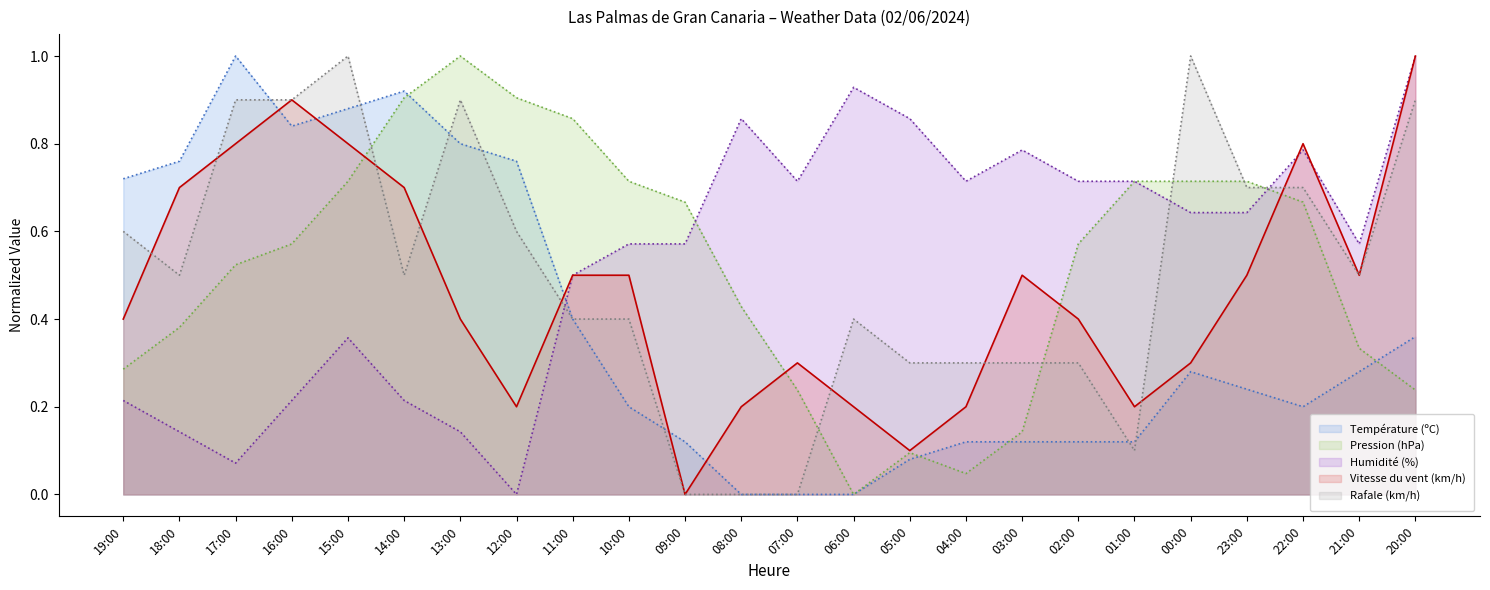

Which series has the widest spread of values?

Température (ºC)